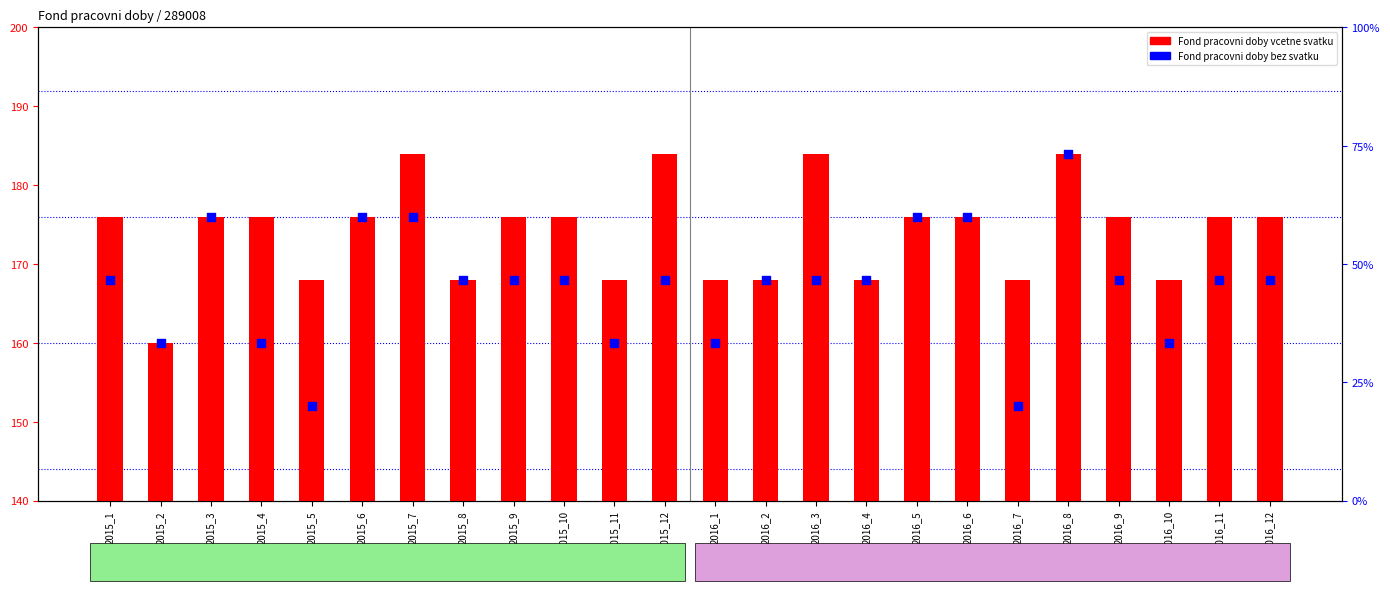

Which series has the largest Y range (max minus min)?

Fond pracovni doby bez svatku